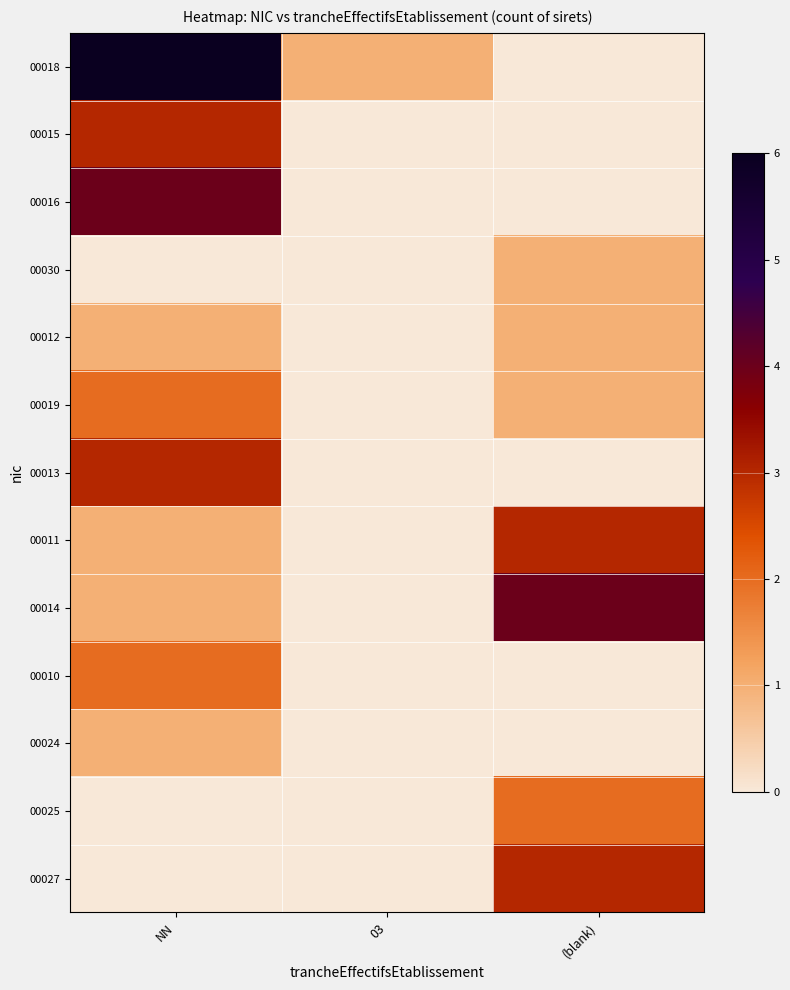

Reading left to right, extract all data points from this chart.

00018: NN=6	03=1	(blank)=0
00015: NN=3	03=0	(blank)=0
00016: NN=4	03=0	(blank)=0
00030: NN=0	03=0	(blank)=1
00012: NN=1	03=0	(blank)=1
00019: NN=2	03=0	(blank)=1
00013: NN=3	03=0	(blank)=0
00011: NN=1	03=0	(blank)=3
00014: NN=1	03=0	(blank)=4
00010: NN=2	03=0	(blank)=0
00024: NN=1	03=0	(blank)=0
00025: NN=0	03=0	(blank)=2
00027: NN=0	03=0	(blank)=3